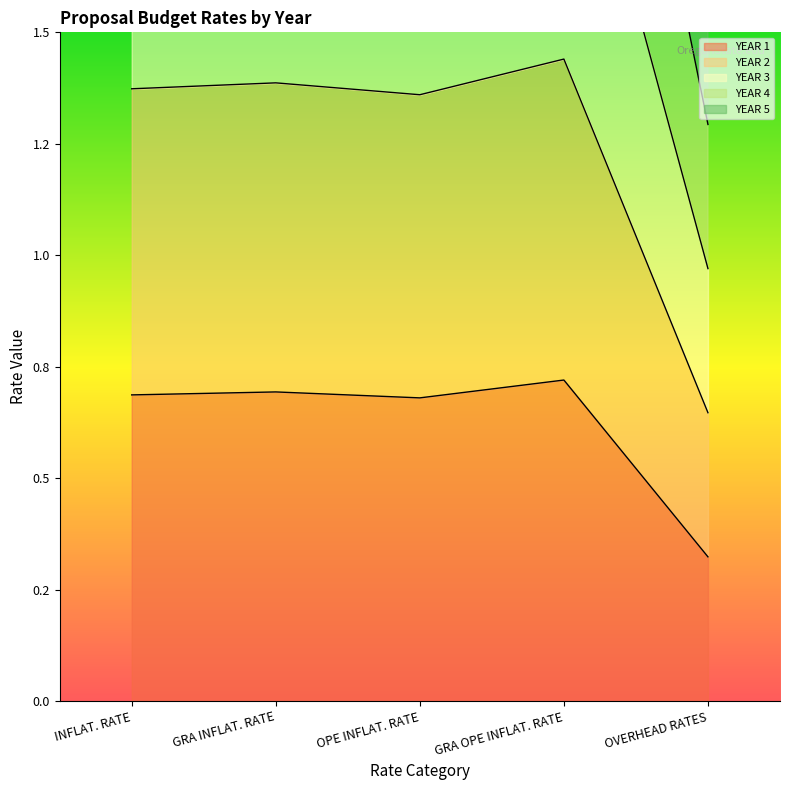

True or false: YEAR 1 has more than 1 points higher than both neighbors.

True